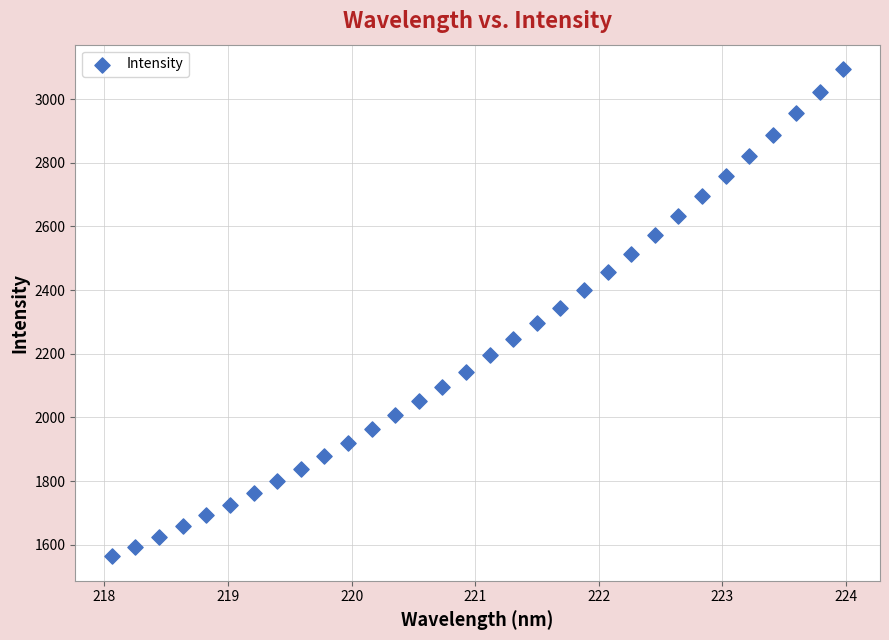

What is the range of Y values (max minus min)?

1530.8